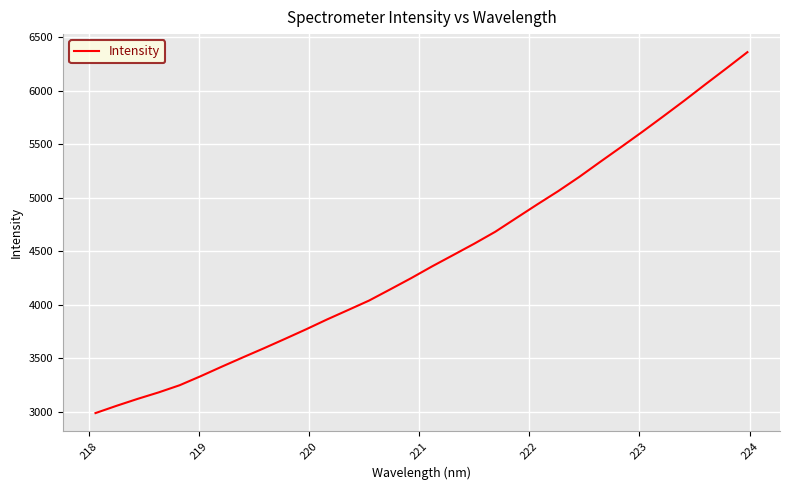

What is the average value?

4434.5